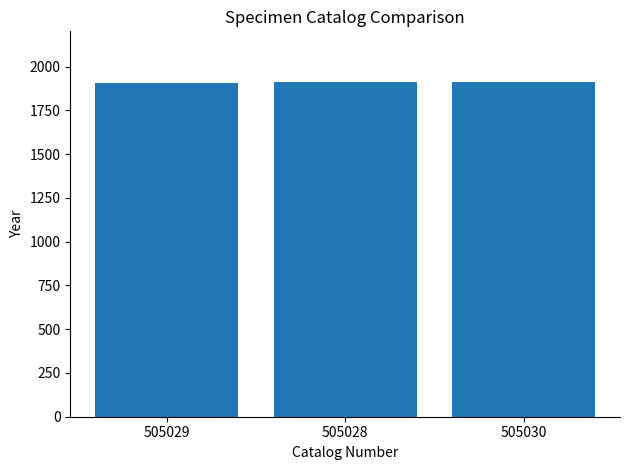

Approximately how many times larger is the value at 505029 compared to 505028?

1.0